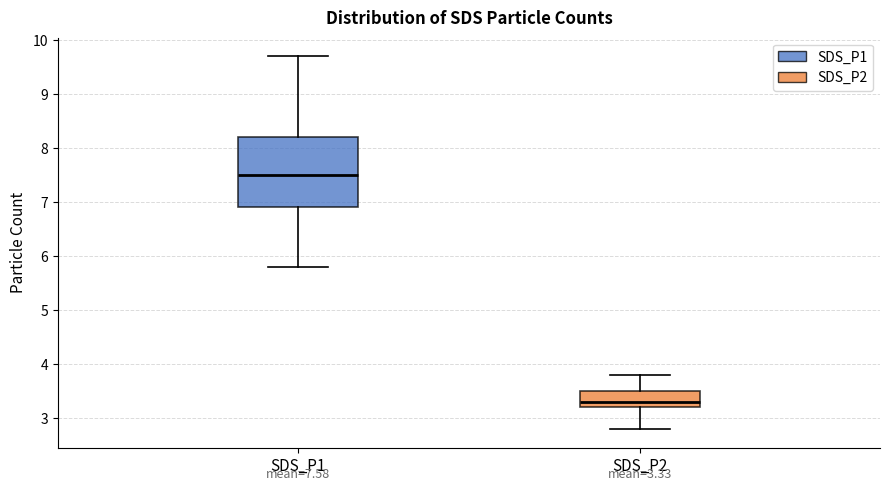

Which box's median line is the highest?

SDS_P1